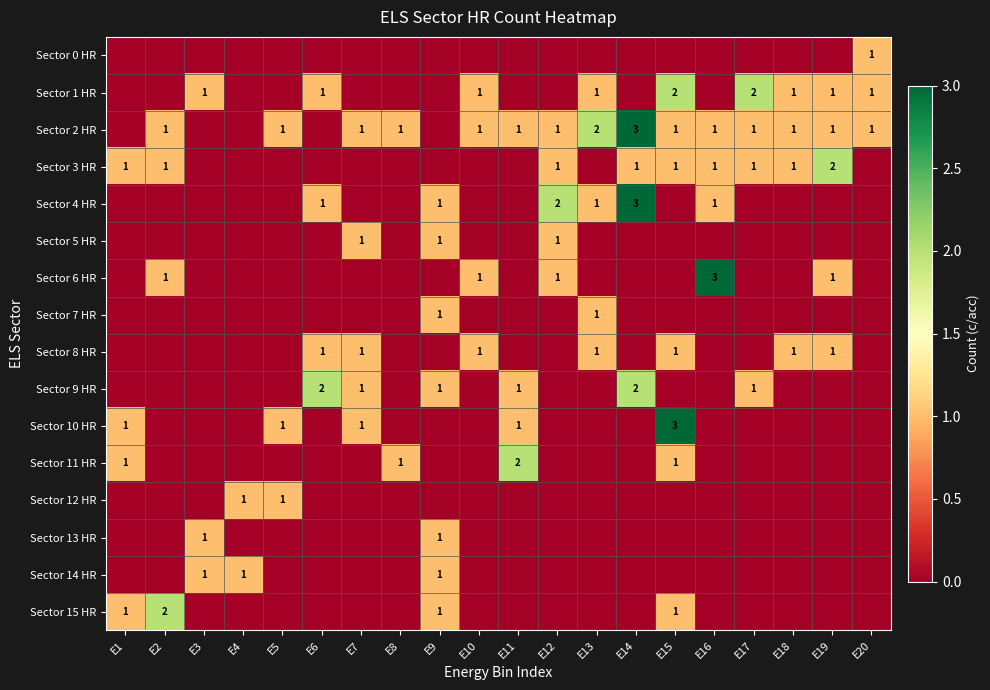

The value of Sector 6 HR at E10 is 2. True or false?

False